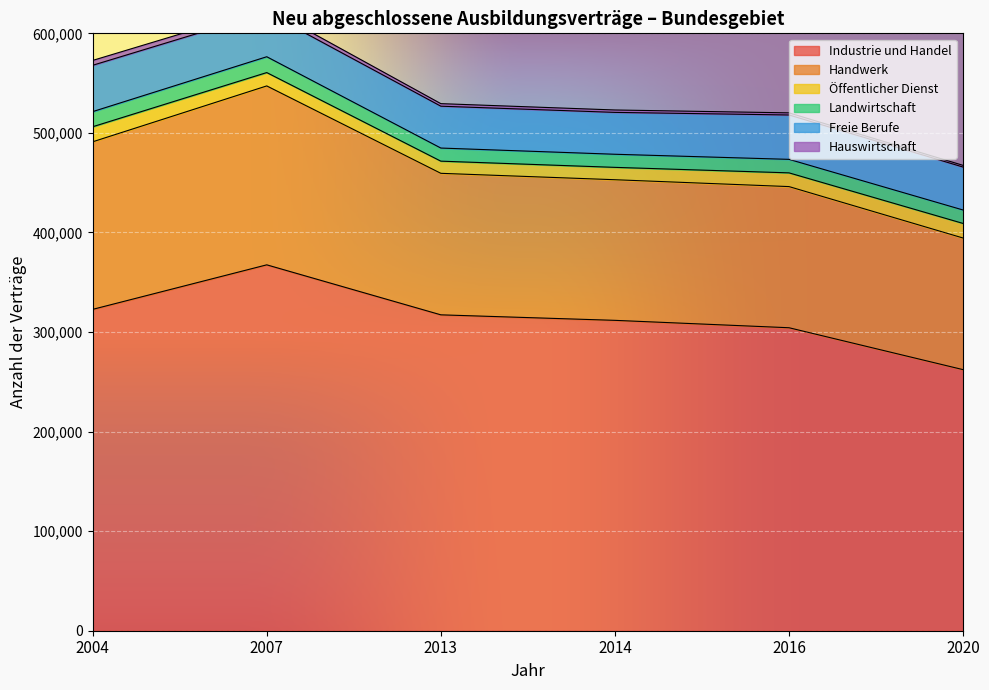

How many data points in Industrie und Handel are less than 317265?

3